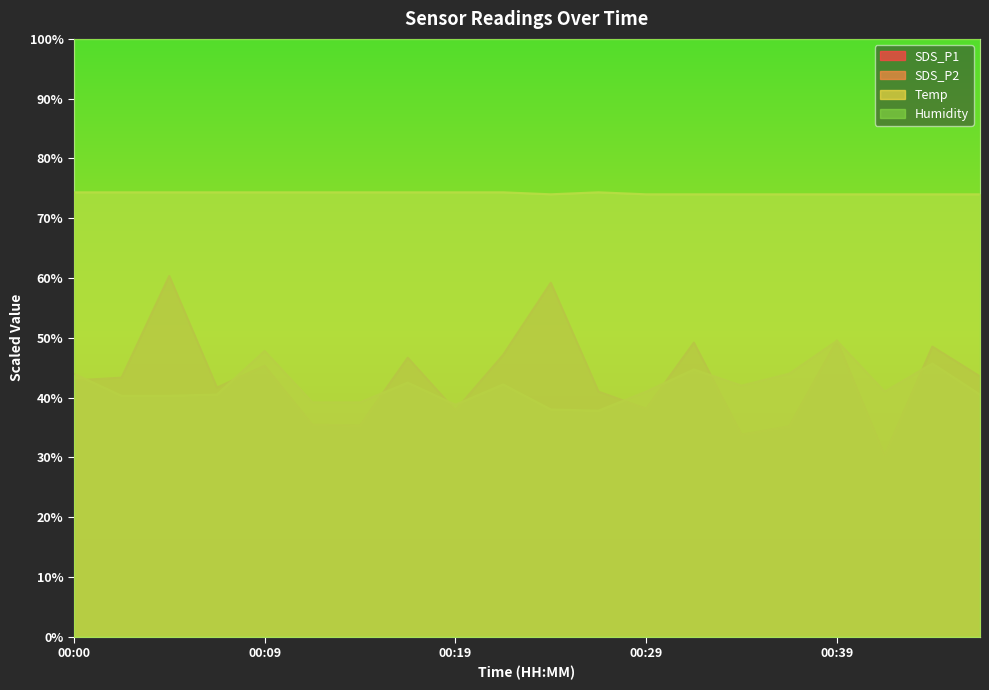

True or false: Humidity and SDS_P1 intersect in this chart.

False